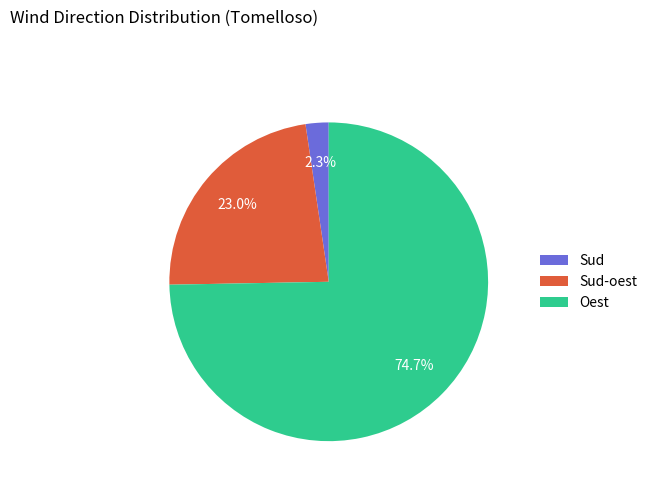

To the nearest percent, what percentage of the pie is Oest?

75%